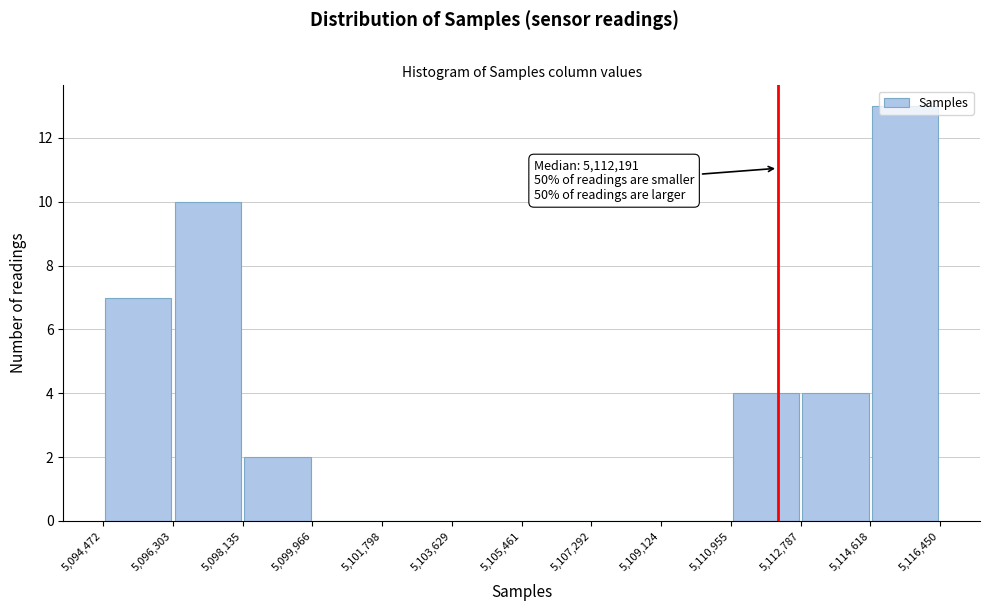

Over which range of the x-axis is the bar tallest?

5,114,618 to 5,116,450